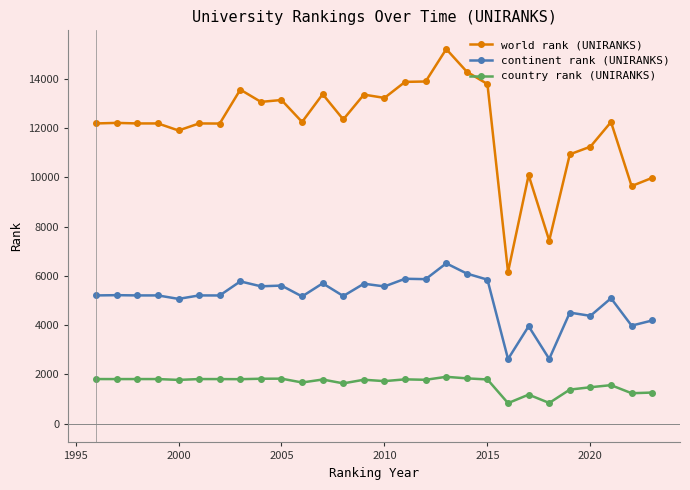

Does the chart have visible grid lines?

No